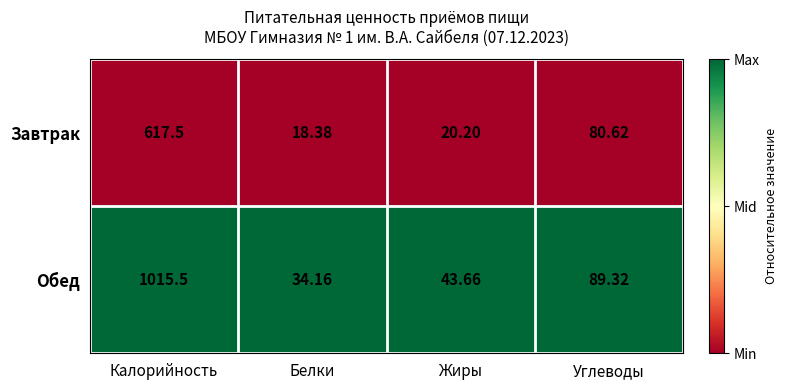

What is the difference between the highest and lowest values at Белки?

15.8